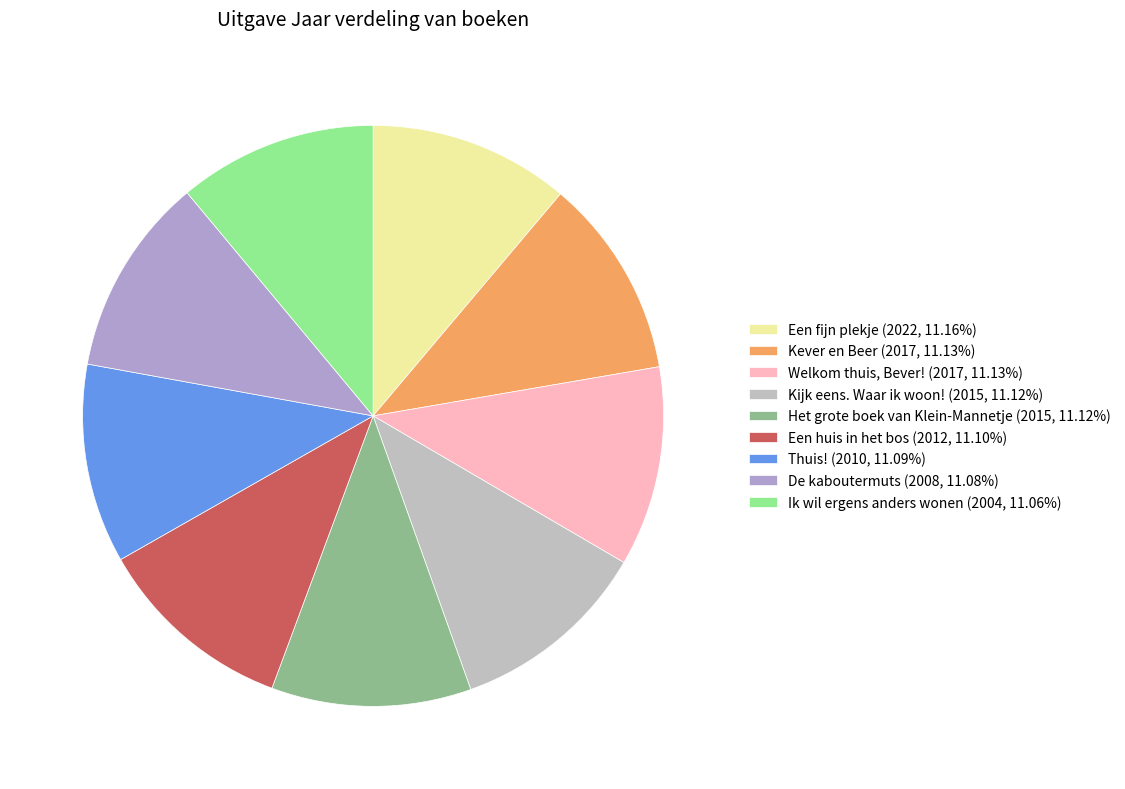

Is it true that Kever en Beer is 11% of the pie?

True